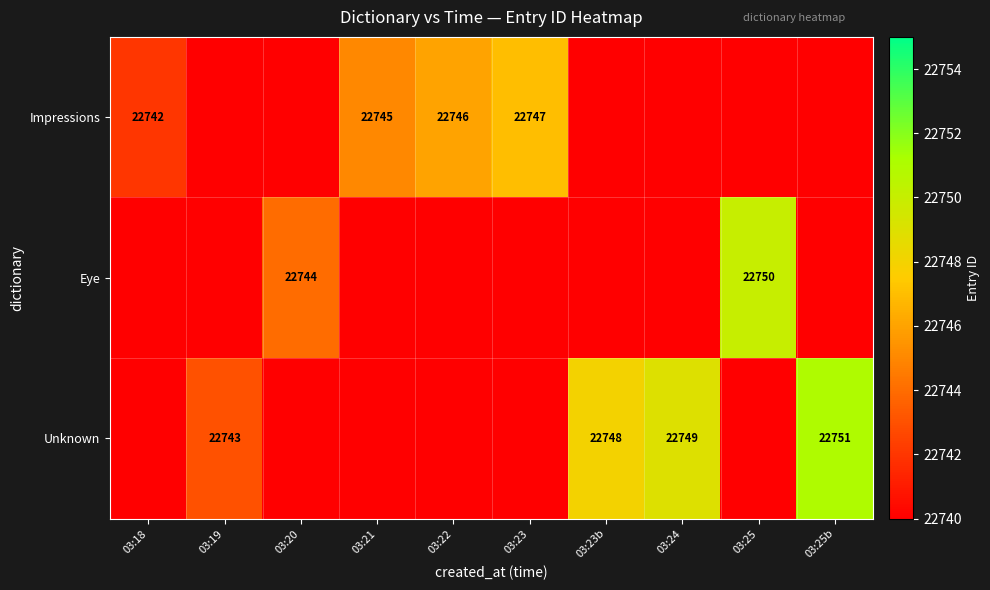

The value of Impressions at 03:18 is 37660. True or false?

False